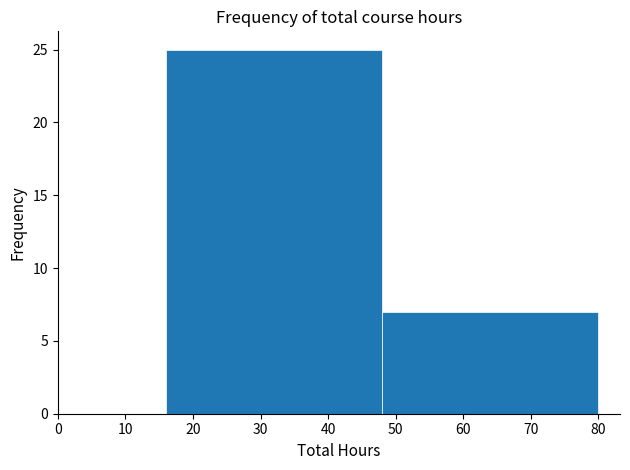

Reading left to right, list every bar in this chart as the range it spans on the x-axis followed by its height. The values are not printed on the chart, so give them approximately, as read against the axis.

16 to 48: 25
48 to 80: 7